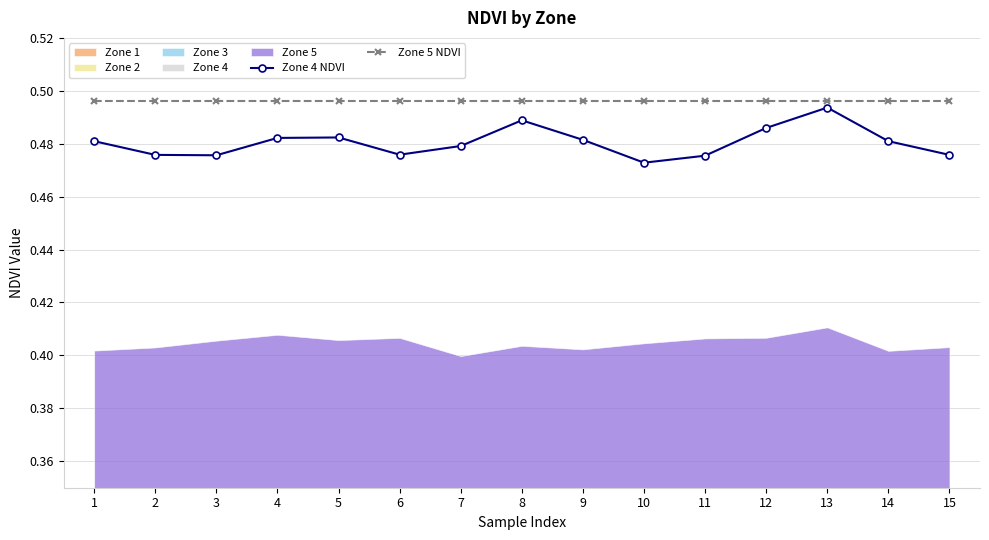

The Zone 4 NDVI series shows 0.9 at 6. True or false?

False